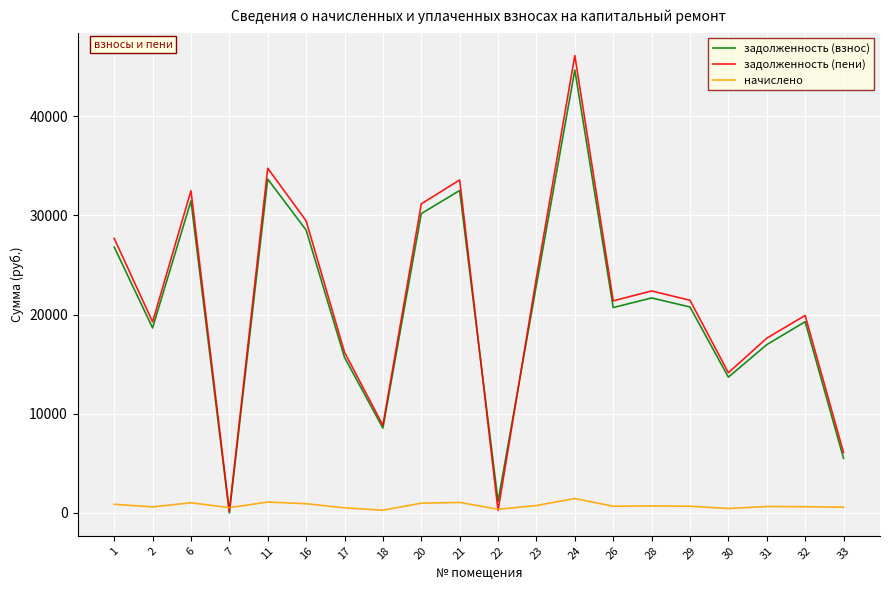

Which series has the largest total across all categories?

задолженность (пени)